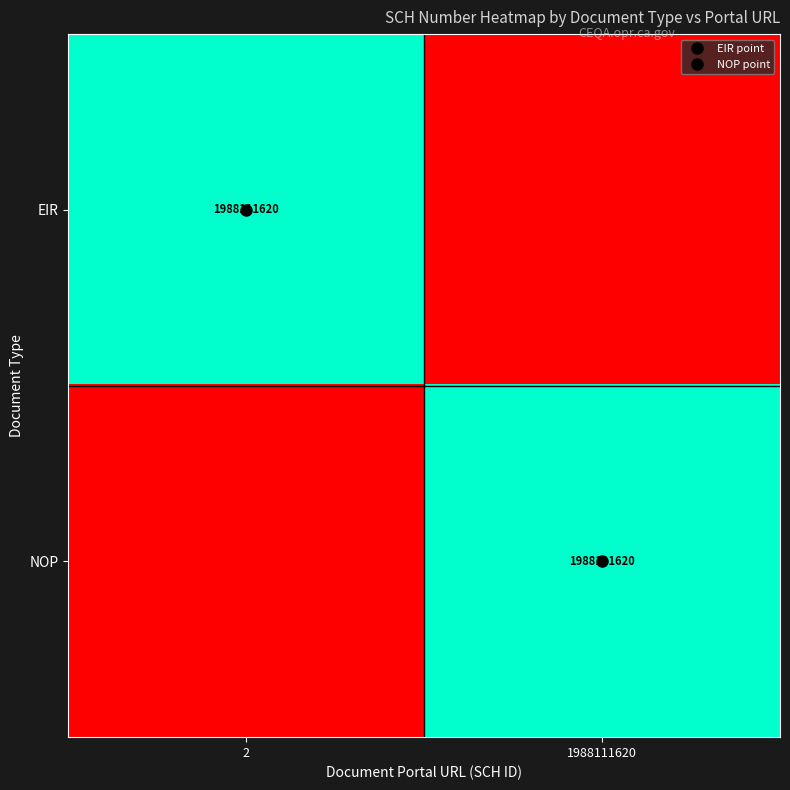

Count the number of data series in this chart.

2